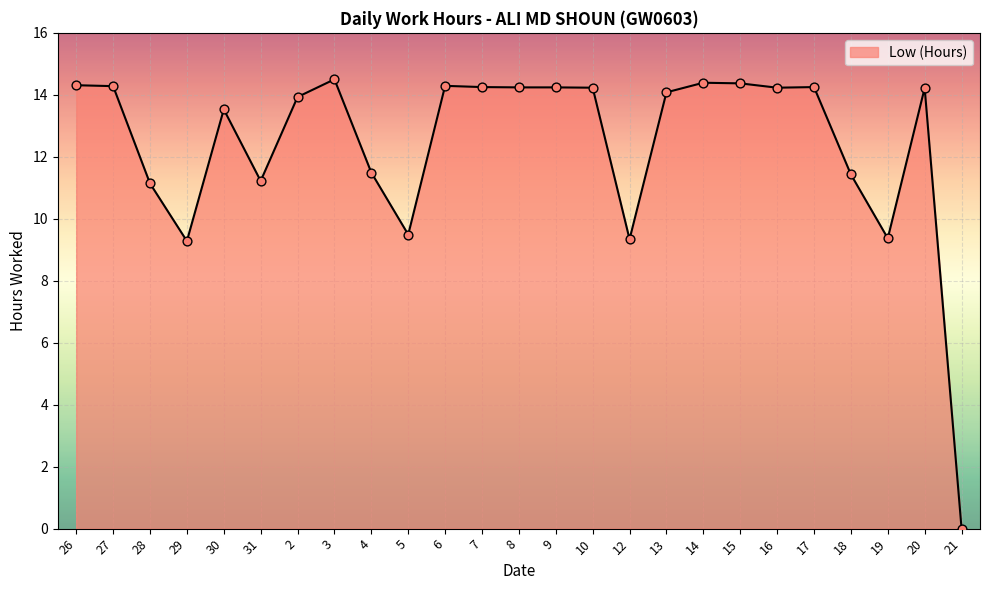

What is the change in value from 12 to 20?

+4.9